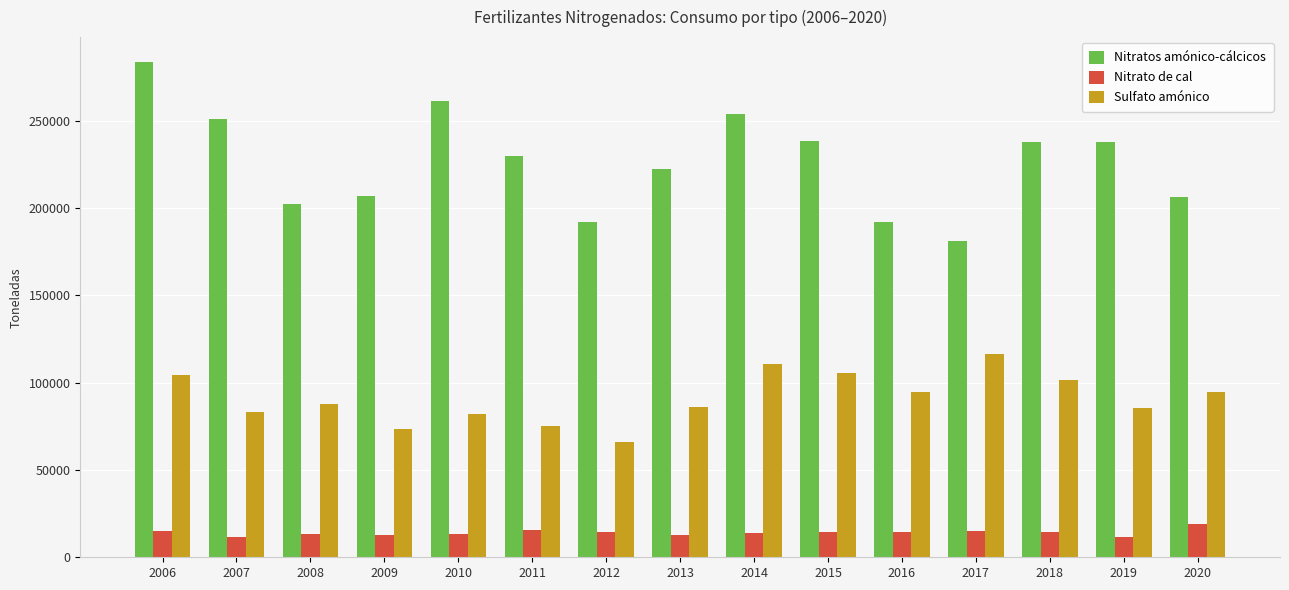

What is the difference between the maximum and second lowest values in the Nitratos amónico-cálcicos series?

91782.0